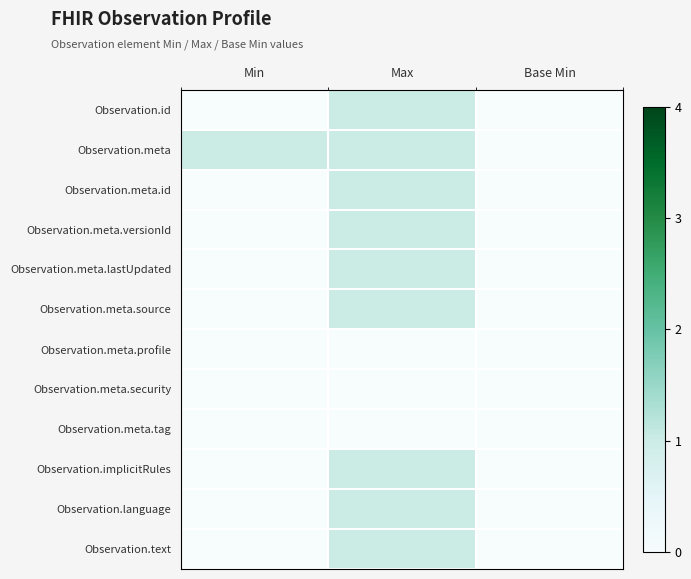

Count the number of data series in this chart.

12